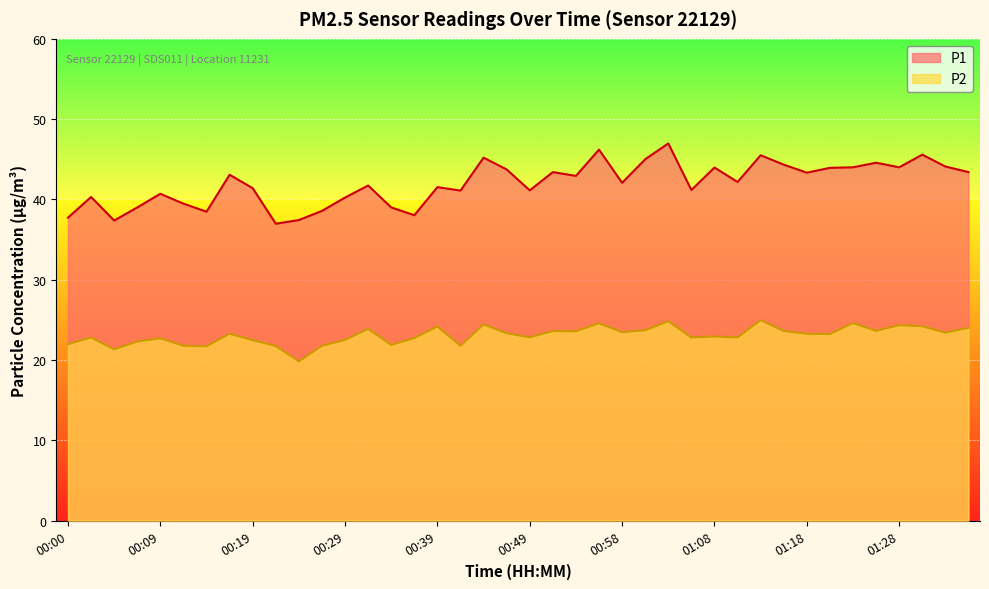

What is the difference between the P2 values at 00:29 and 01:08?

0.4